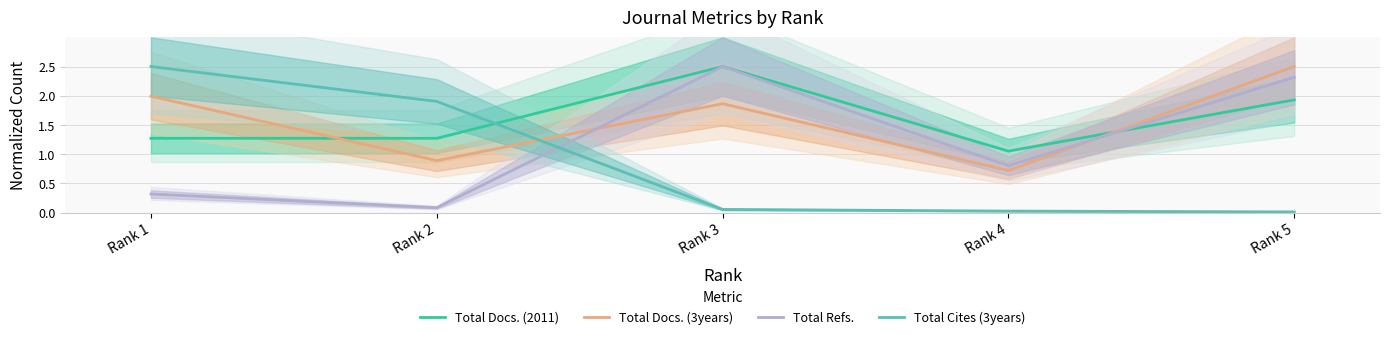

What is the highest value of the Total Refs. series?

2.5